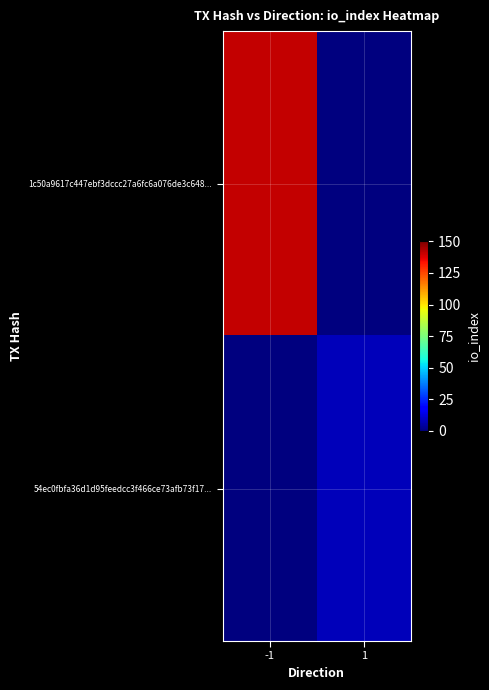

Rank the series at 1 from highest to lowest value.

54ec0fbfa36d1d95feedcc3f466ce73afb73f17..., 1c50a9617c447ebf3dccc27a6fc6a076de3c648...